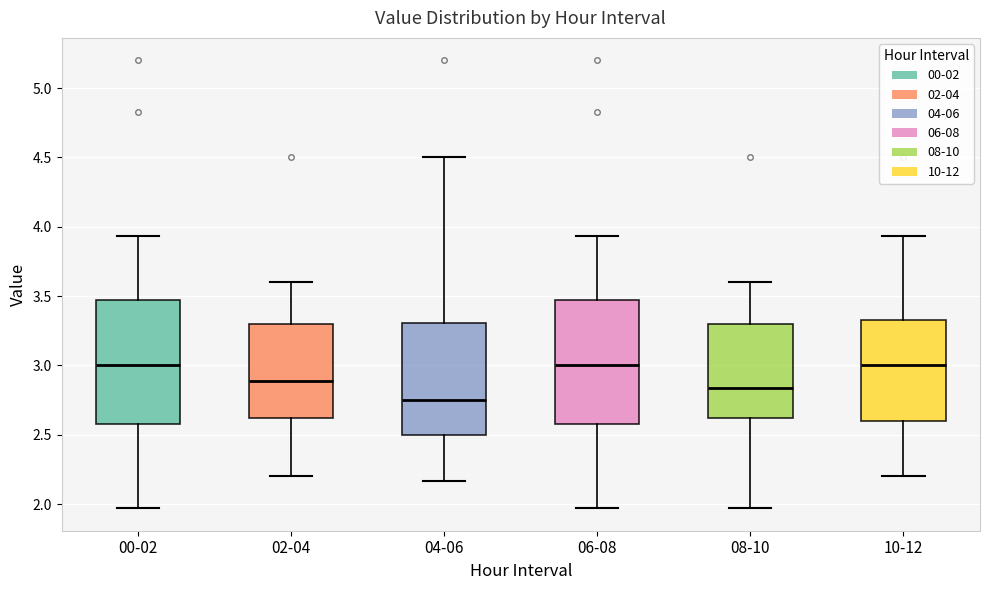

Which box has the lowest median line?

04-06